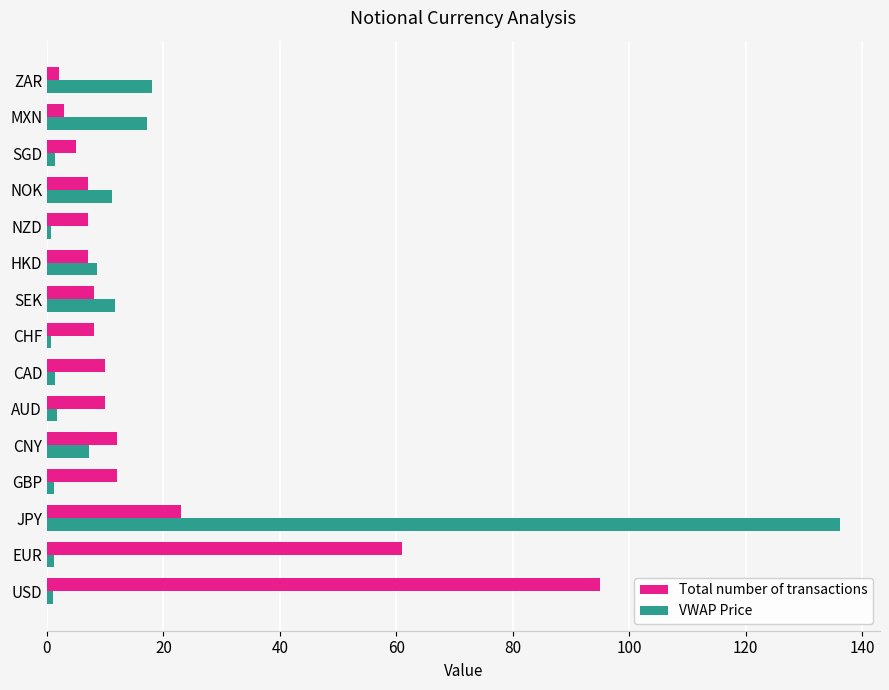

Read the Total number of transactions value at MXN.

3.0